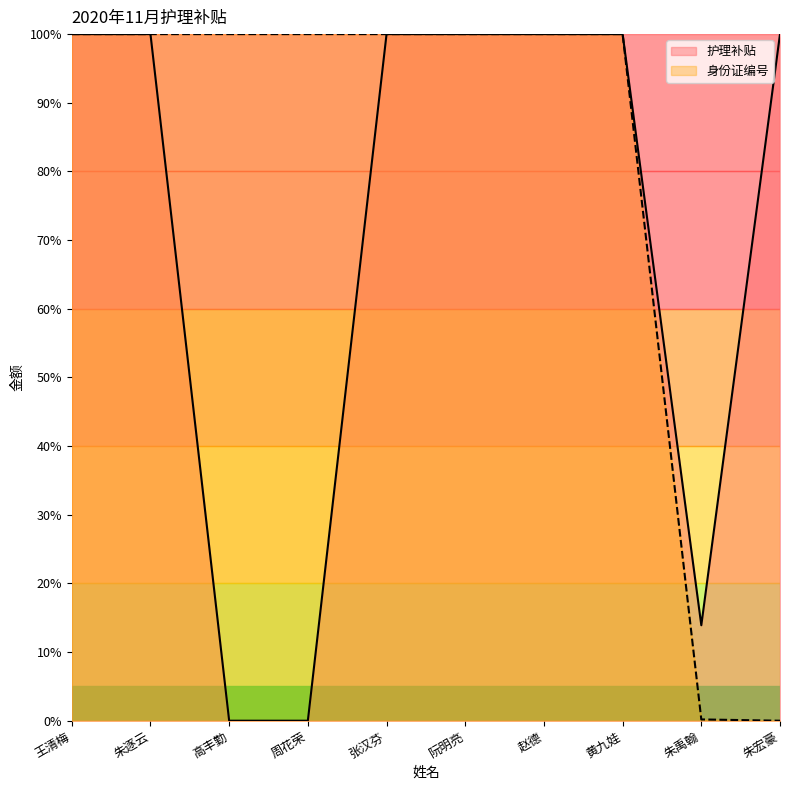

What value does the 护理补贴 series have at 朱宏豪?

100.0